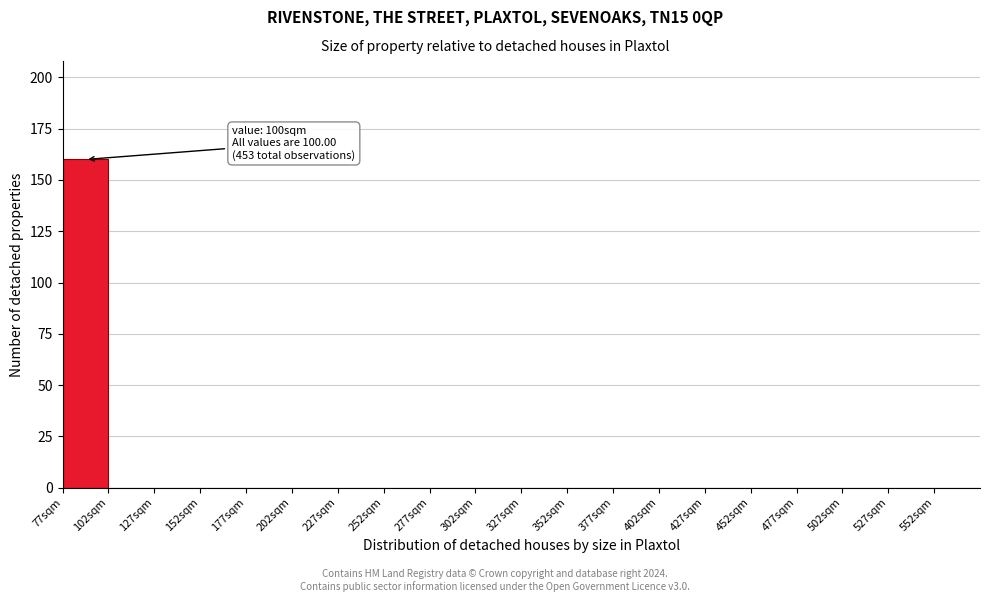

Which range on the x-axis has the tallest bar?

77 to 102